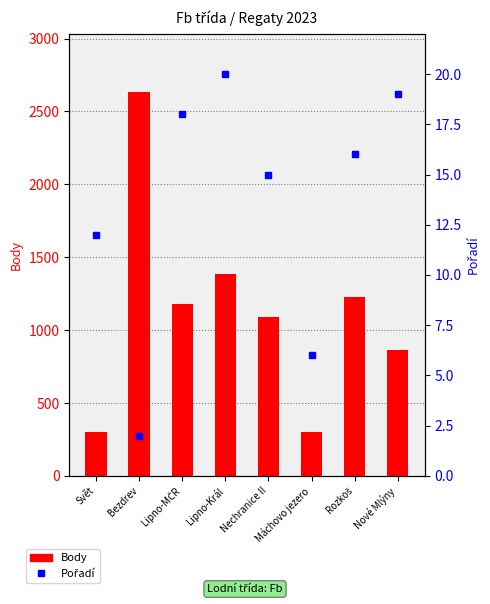

True or false: Body has a value of 412 at Rozkoš.

False